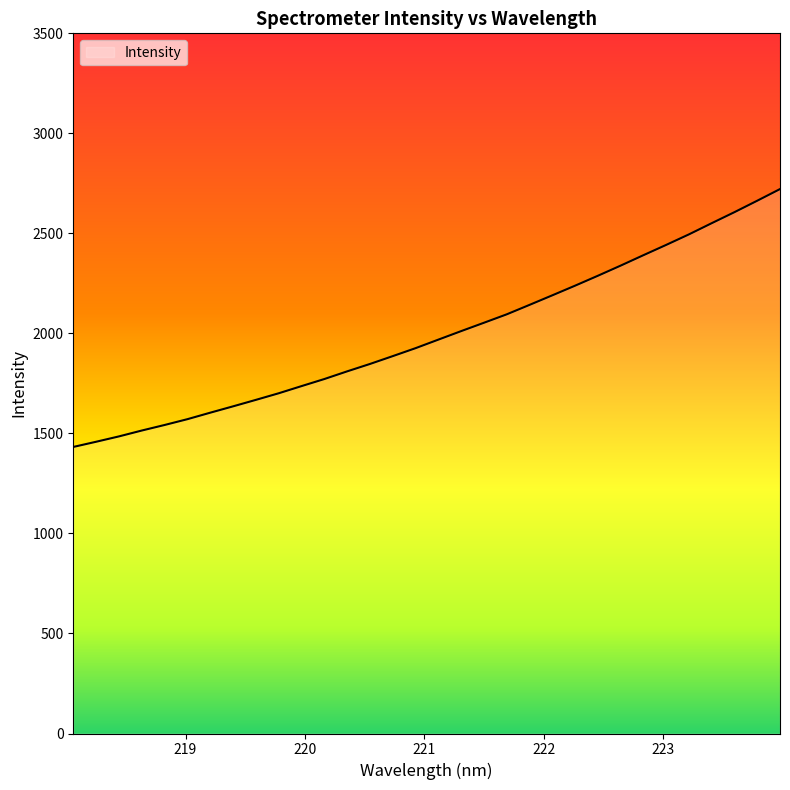

What is the minimum value shown in the chart?

1432.4